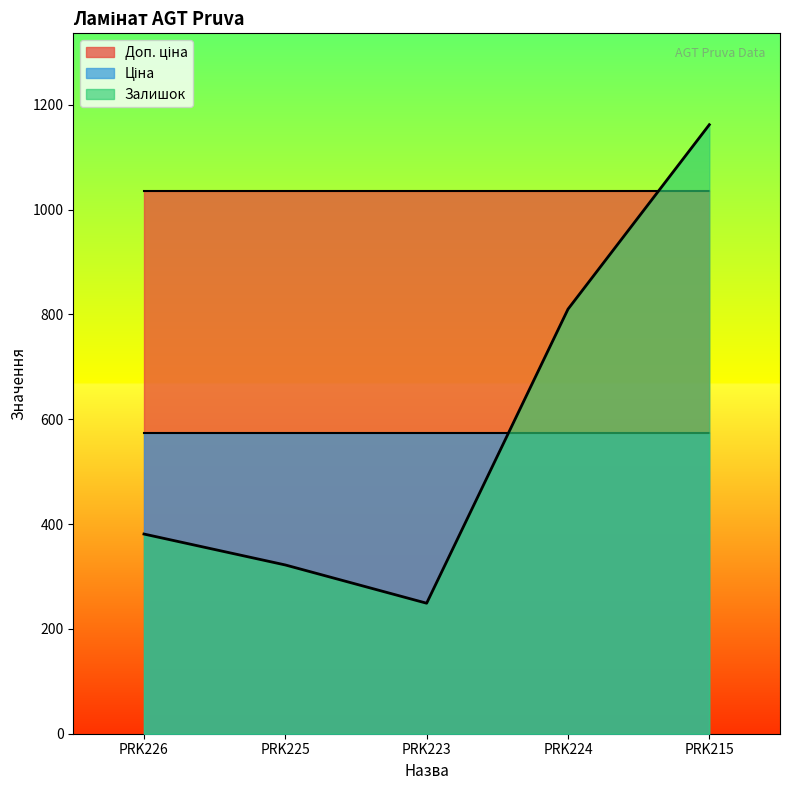

What is the label of the 3rd point from the left?

PRK223